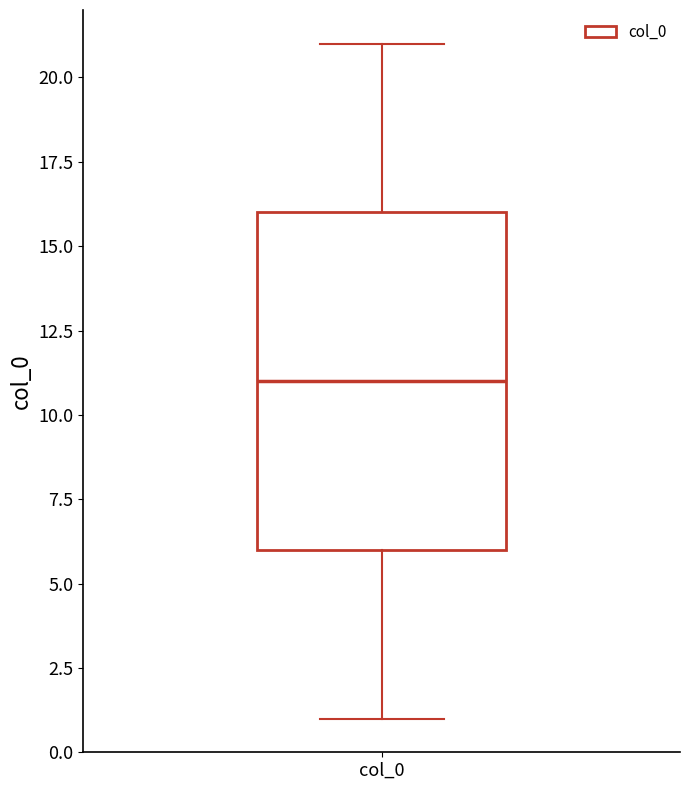

Transcribe this box plot: give where the median line is, the range the box spans, and where the two whiskers end, as read against the y-axis. The values are not printed on the chart, so give them approximately, as read against the axis.

median 11, box 6 to 16, whiskers 1 to 21